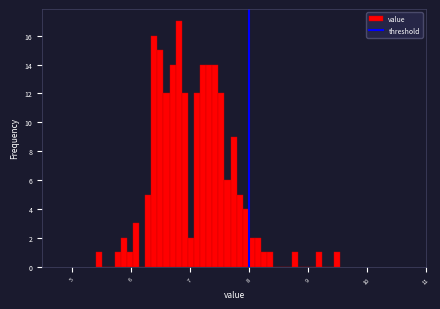

Read against the x-axis, roughly where is the centre of the tallest bar?

6.8